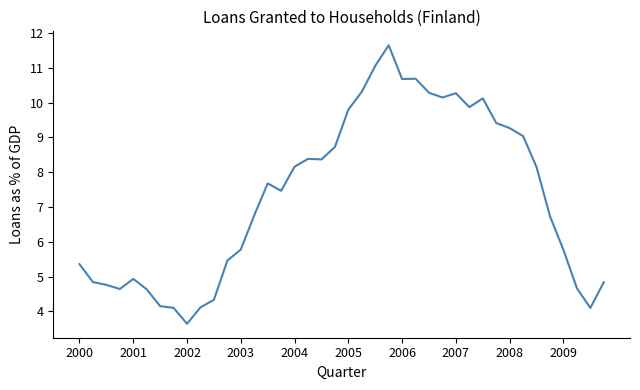

What is the difference between the maximum and minimum values?

8.0